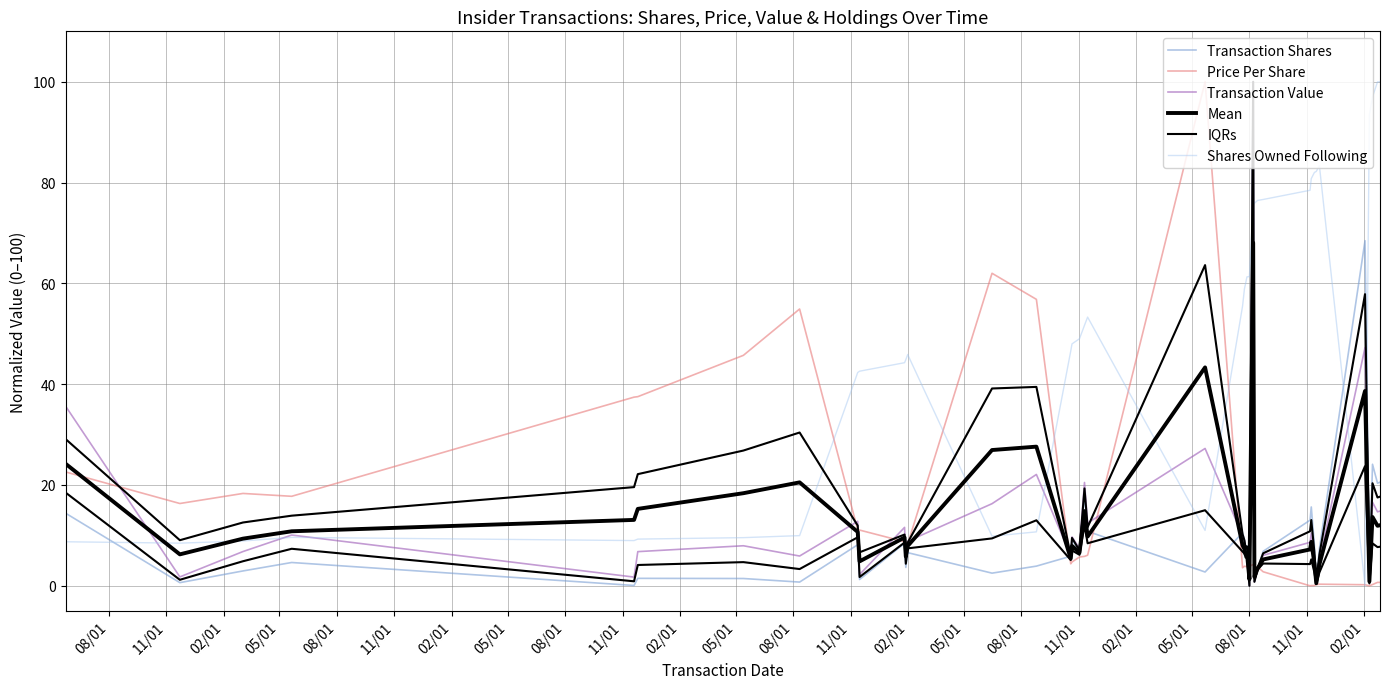

How many categories are shown in the chart?

40